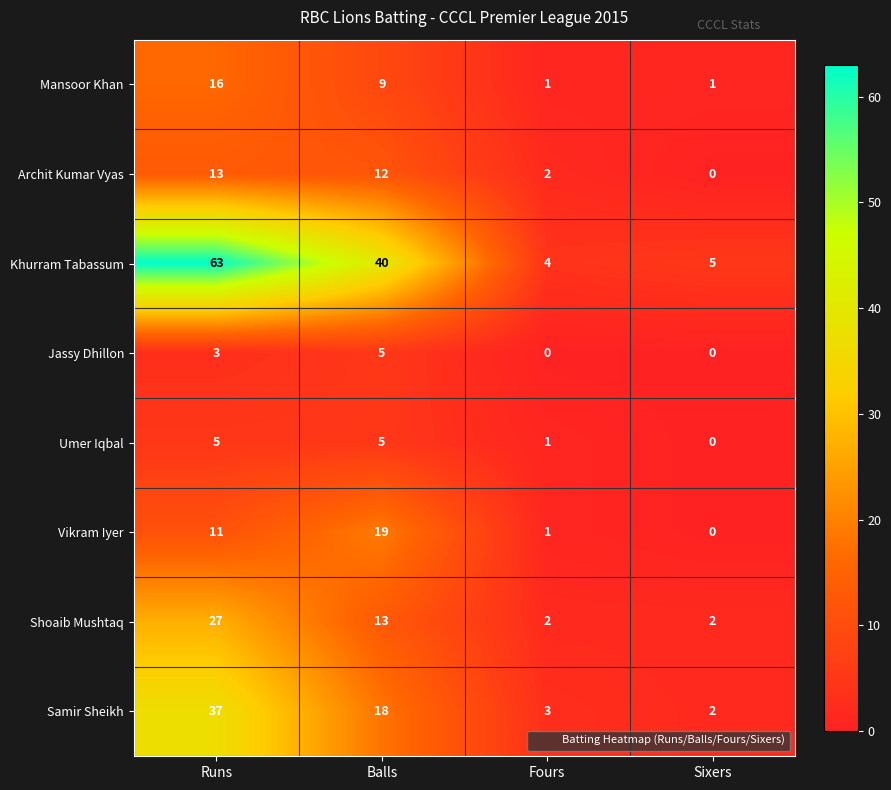

What is the sum of the Umer Iqbal values at Fours and Balls?

6